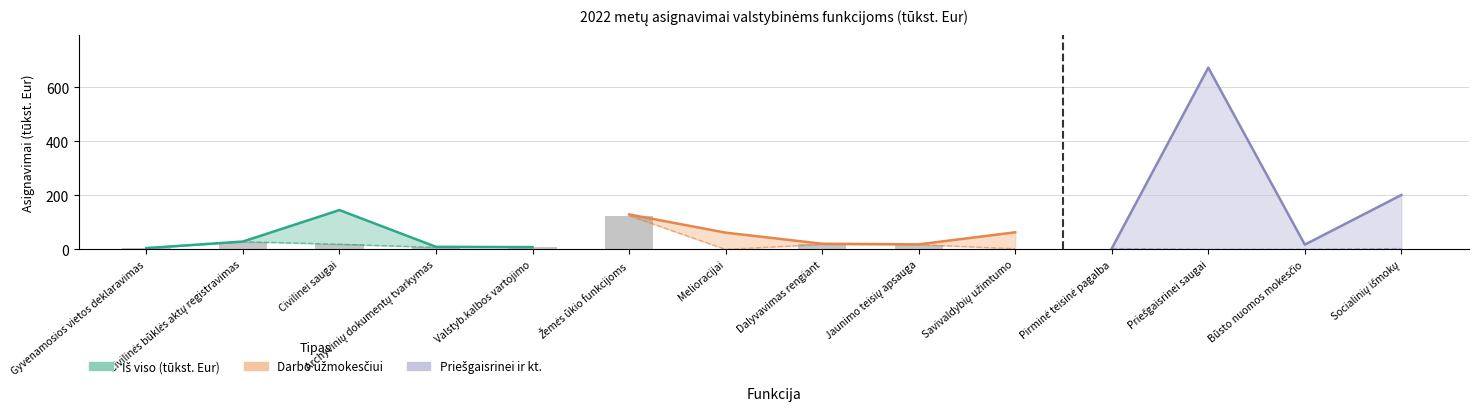

What position from the right is Socialinių išmokų?

1